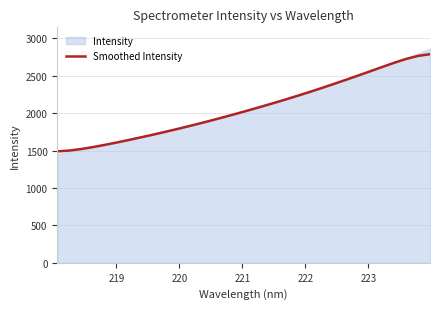

What is the highest value of the Smoothed Intensity series?

2786.9